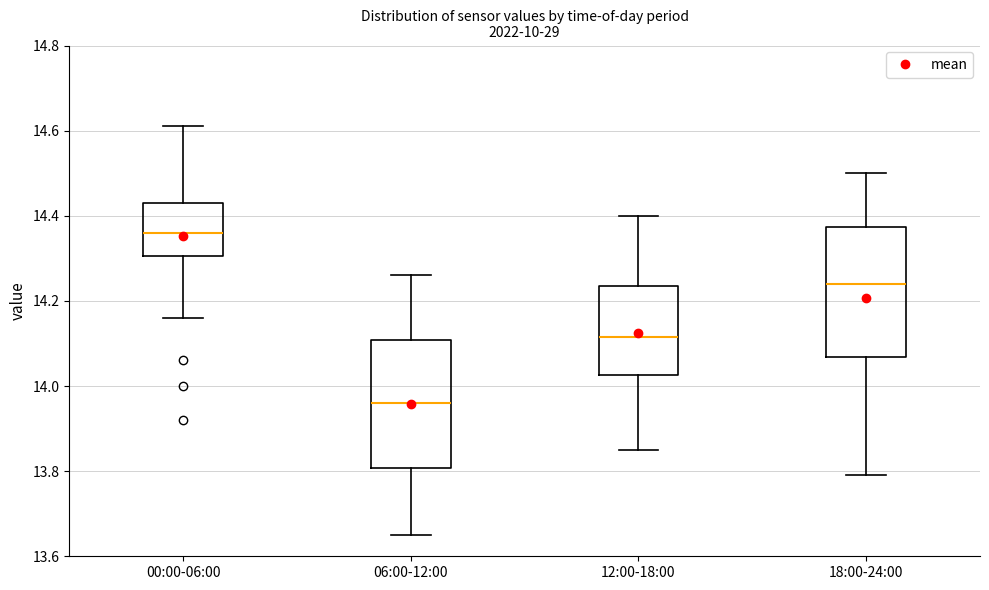

Reading left to right, read every box against the y-axis: the position of its median line, the range the box covers, and the ends of its whiskers. The values are not printed on the chart, so give them approximately, as read against the axis.

00:00-06:00: median 14.36, box 14.30 to 14.44, whiskers 14.16 to 14.62
06:00-12:00: median 13.96, box 13.80 to 14.10, whiskers 13.66 to 14.26
12:00-18:00: median 14.12, box 14.02 to 14.24, whiskers 13.86 to 14.40
18:00-24:00: median 14.24, box 14.06 to 14.38, whiskers 13.80 to 14.50